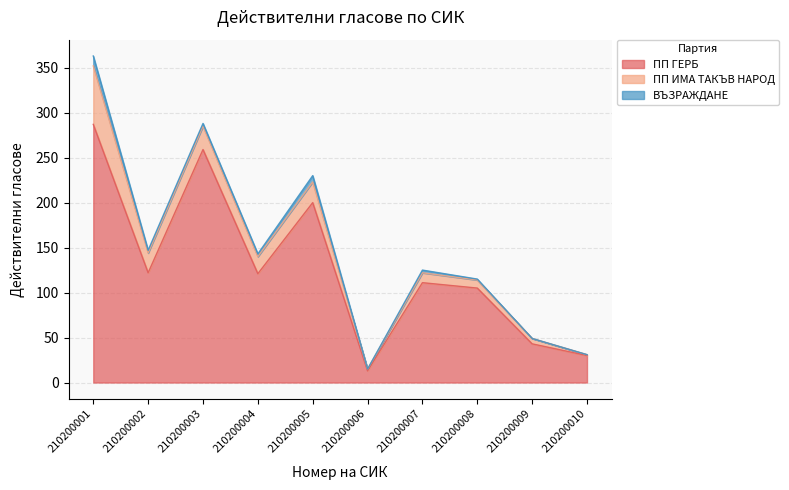

Which series has the largest range (max minus min)?

ПП ГЕРБ